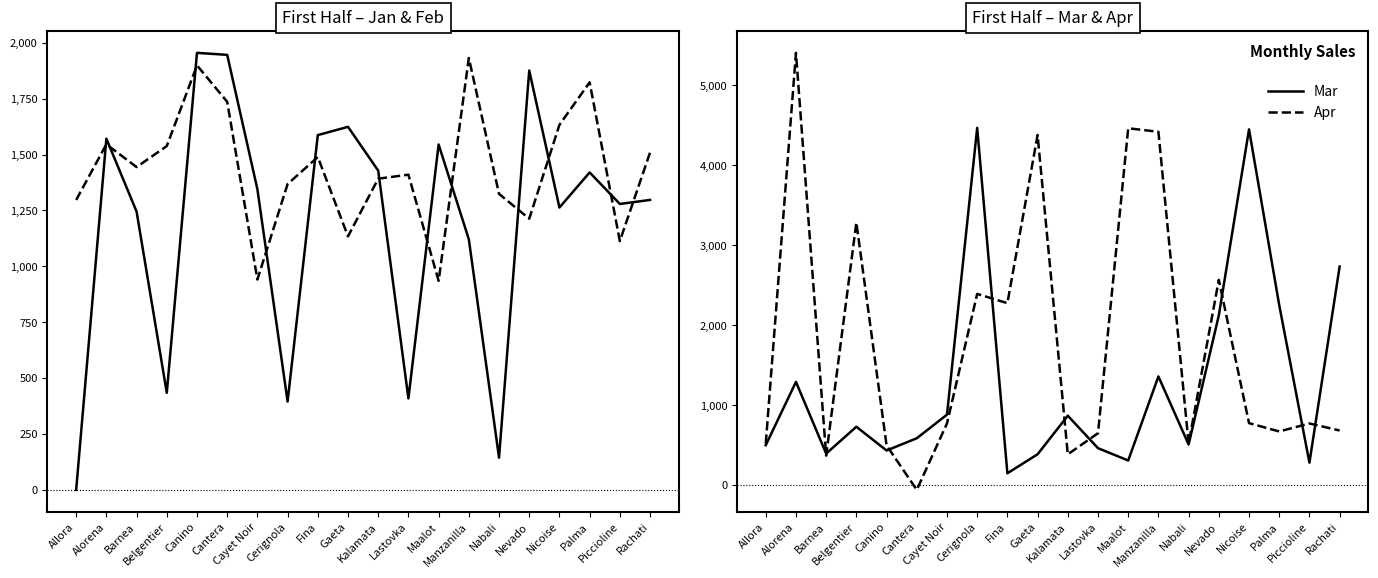

Which label corresponds to the largest value in the chart?

Alorena